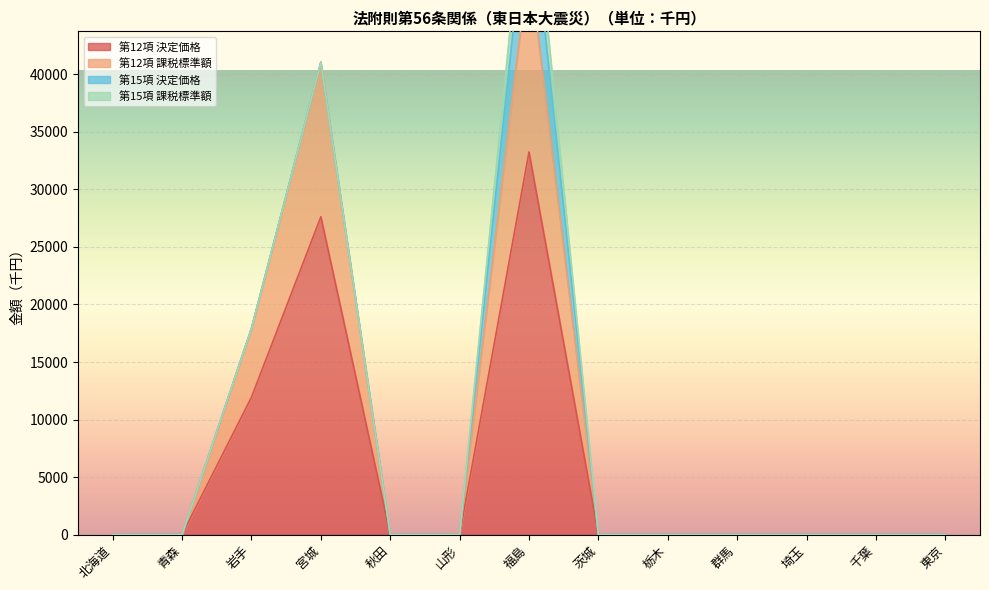

True or false: 第12項 課税標準額 and 第12項 決定価格 intersect in this chart.

False